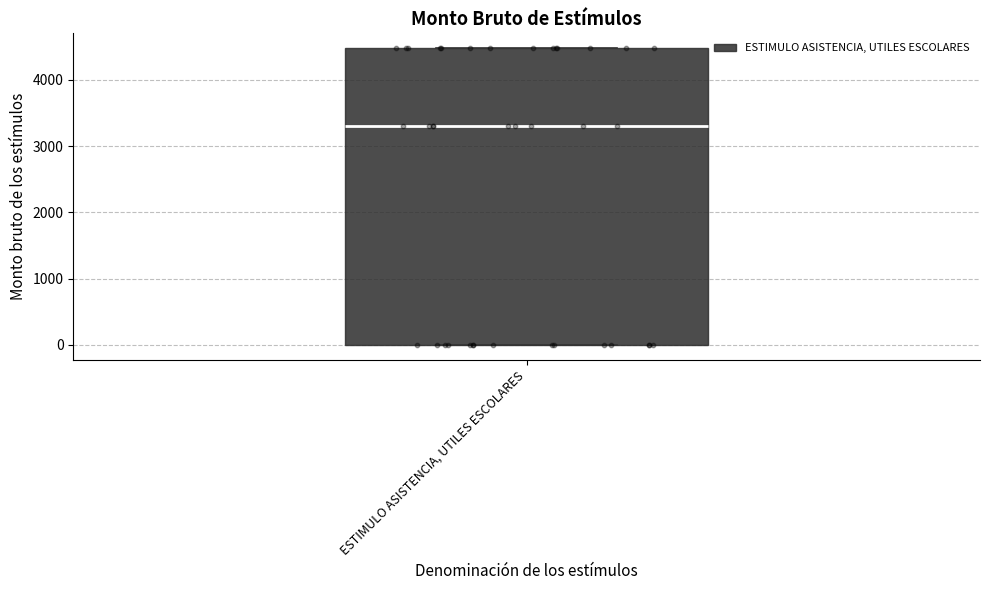

Read this box plot against the y-axis: the position of the median line, the range covered by the box, and the ends of both whiskers. The values are not printed on the chart, so give them approximately, as read against the axis.

median 3300, box 0 to 4500, whiskers 0 to 4500